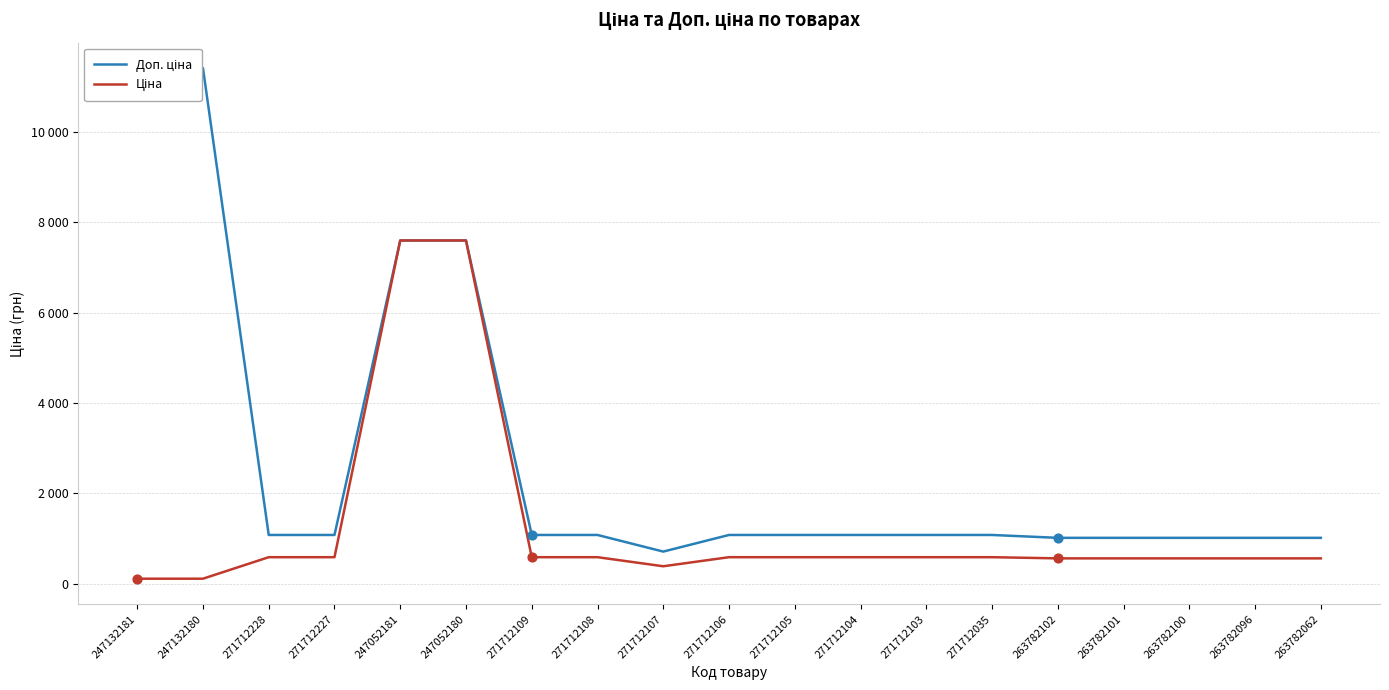

What are all the series names shown in the legend?

Доп. ціна, Ціна